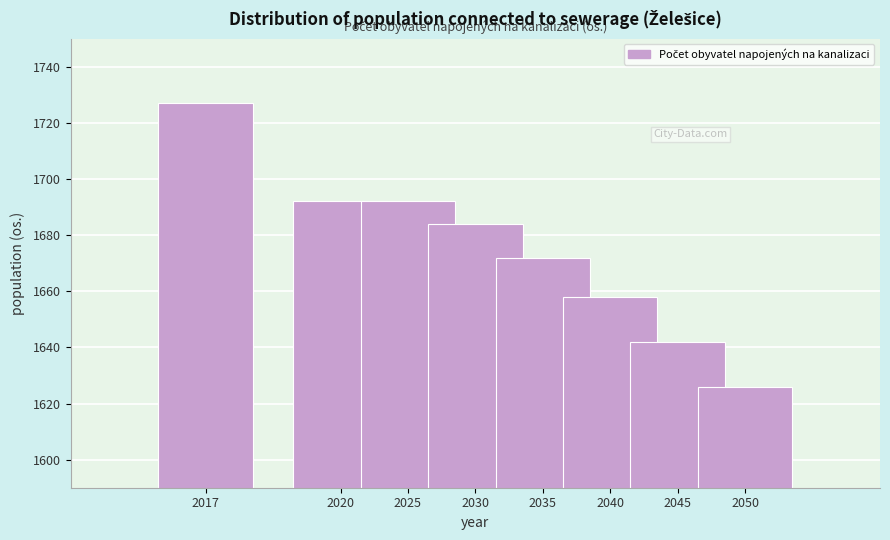

Reading left to right, extract all data points from this chart.

2017=1727	2020=1692	2025=1692	2030=1684	2035=1672	2040=1658	2045=1642	2050=1626